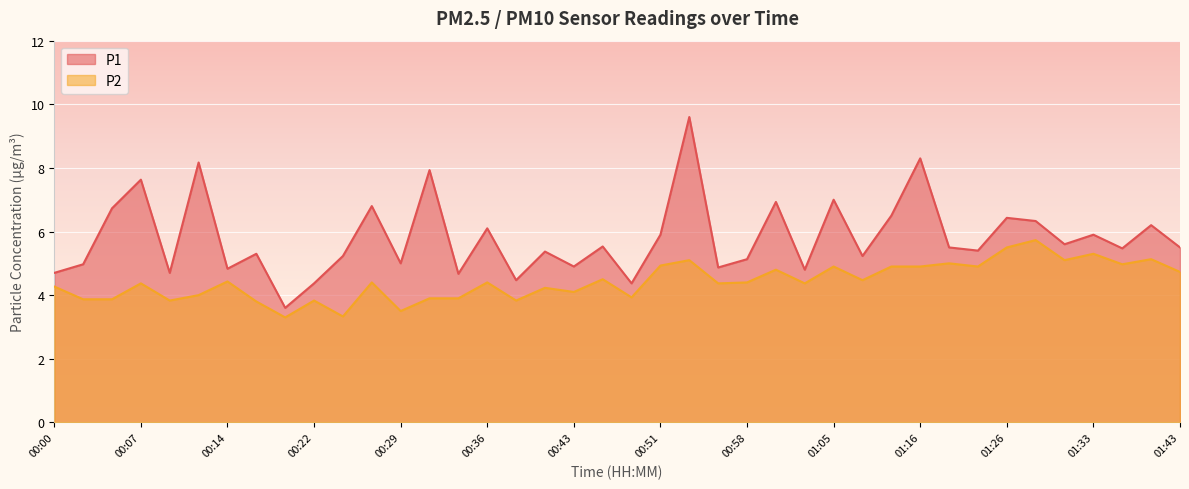

At which category is the sum across all series the highest?

00:53